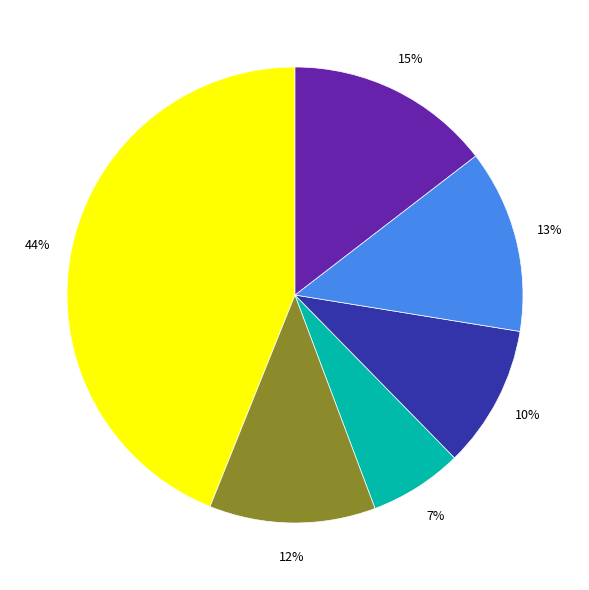

Does any single category account for the majority?

No